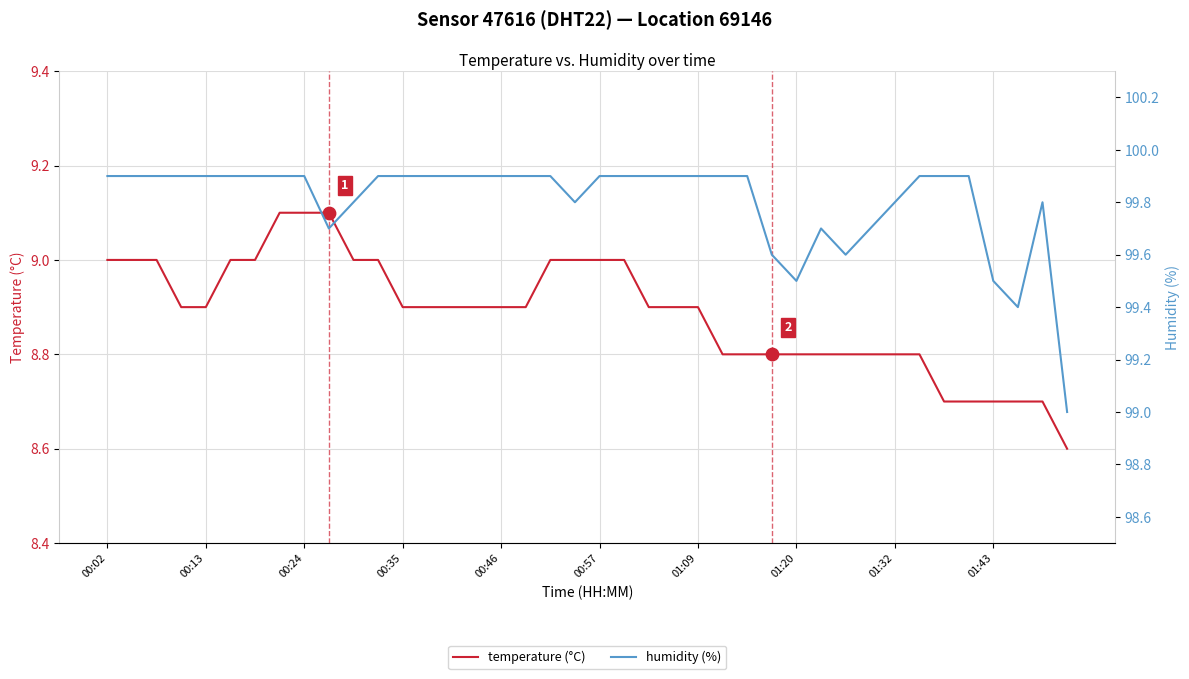

Which series contains the highest Y value?

humidity (%)